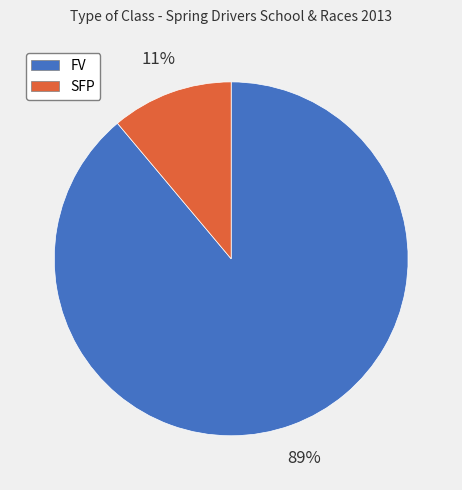

Count the number of slices in the pie.

2